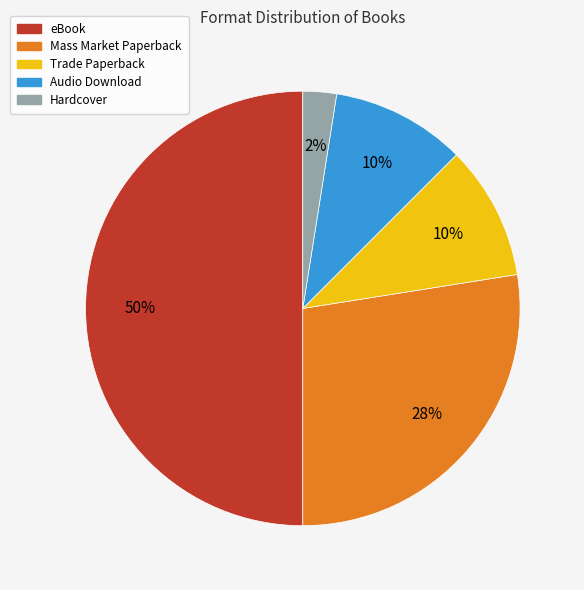

Which has a higher value, Trade Paperback or Hardcover?

Trade Paperback